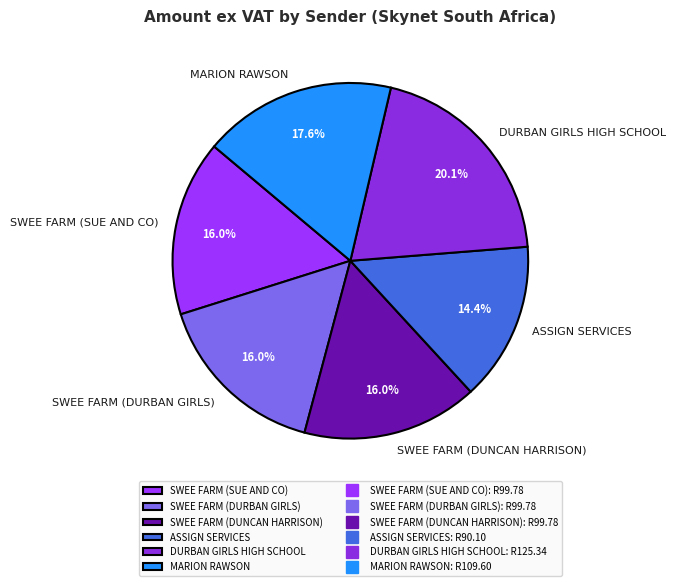

Is DURBAN GIRLS HIGH SCHOOL the majority of the pie?

No